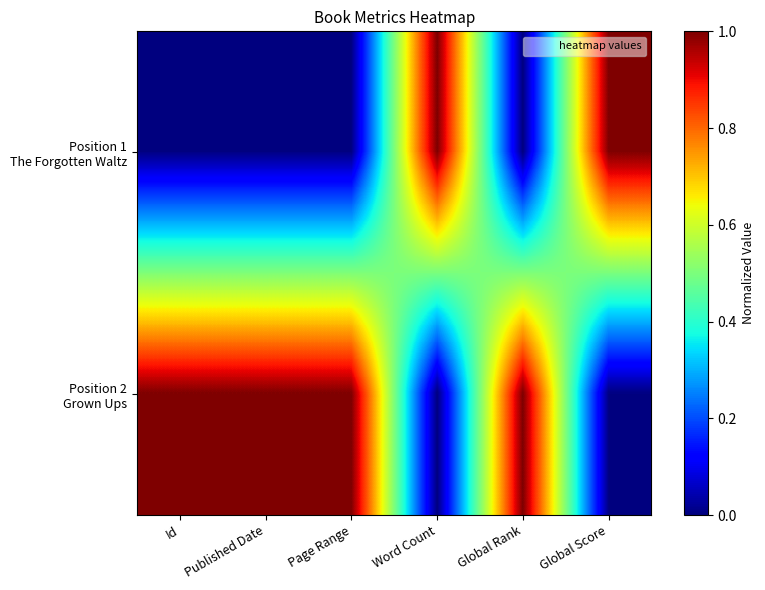

Count the number of data series in this chart.

2